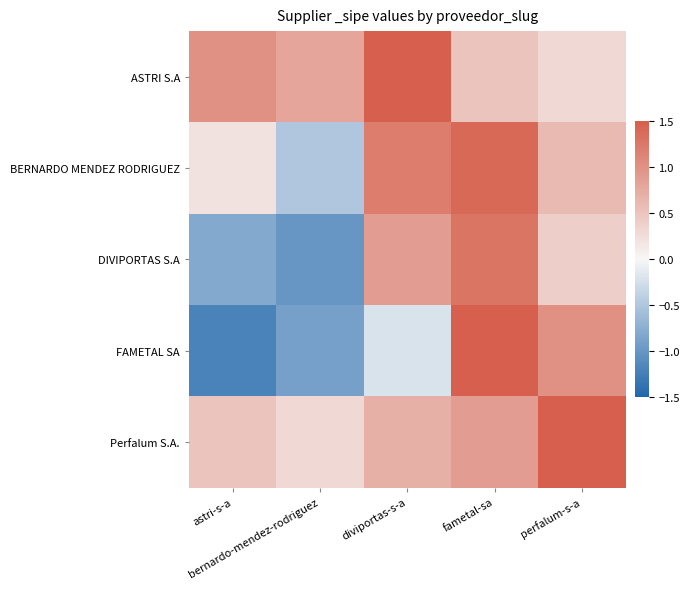

Reading right to left, transcribe all the data shown in this chart.

ASTRI S.A: perfalum-s-a=0.3	fametal-sa=0.5	diviportas-s-a=1.5	bernardo-mendez-rodriguez=0.8	astri-s-a=1.0
BERNARDO MENDEZ RODRIGUEZ: perfalum-s-a=0.6	fametal-sa=1.4	diviportas-s-a=1.2	bernardo-mendez-rodriguez=-0.5	astri-s-a=0.2
DIVIPORTAS S.A: perfalum-s-a=0.4	fametal-sa=1.3	diviportas-s-a=0.9	bernardo-mendez-rodriguez=-1.0	astri-s-a=-0.8
FAMETAL SA: perfalum-s-a=1.0	fametal-sa=1.5	diviportas-s-a=-0.2	bernardo-mendez-rodriguez=-0.9	astri-s-a=-1.2
Perfalum S.A.: perfalum-s-a=1.5	fametal-sa=0.9	diviportas-s-a=0.7	bernardo-mendez-rodriguez=0.3	astri-s-a=0.5